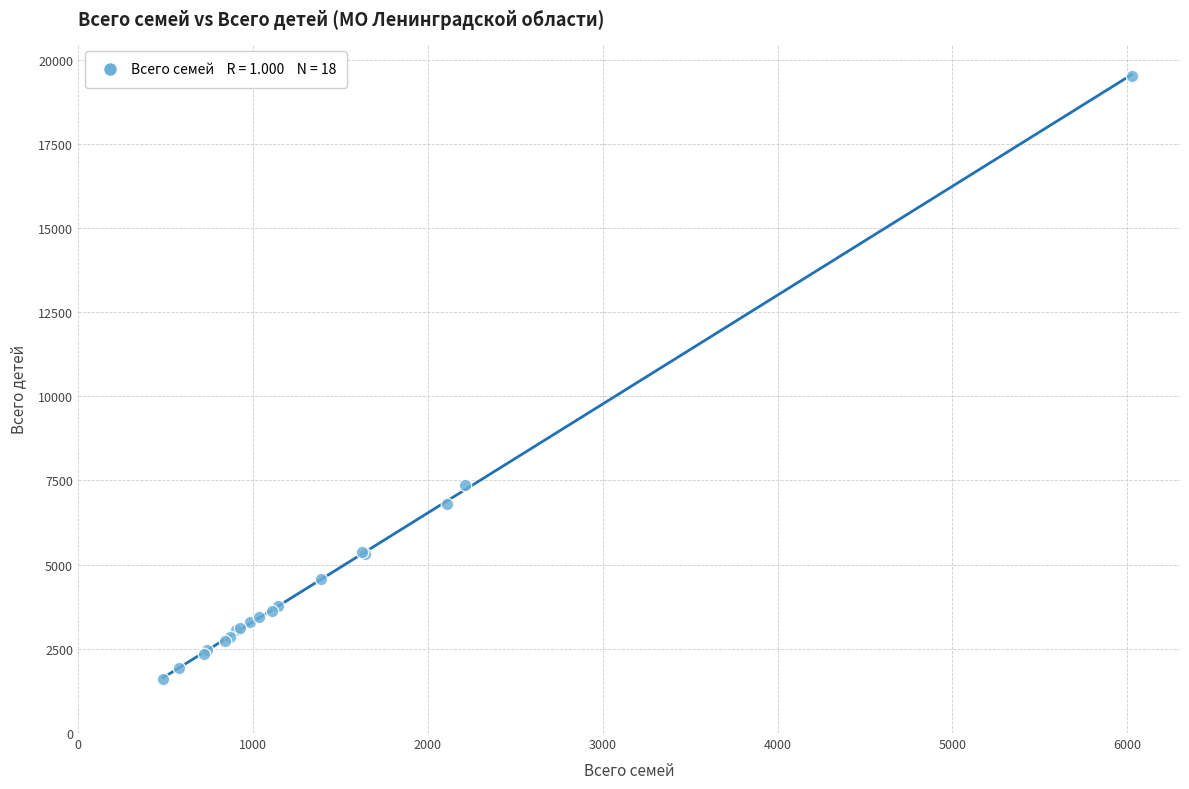

What Y value in the scatter plot is closest to 10558?

7355